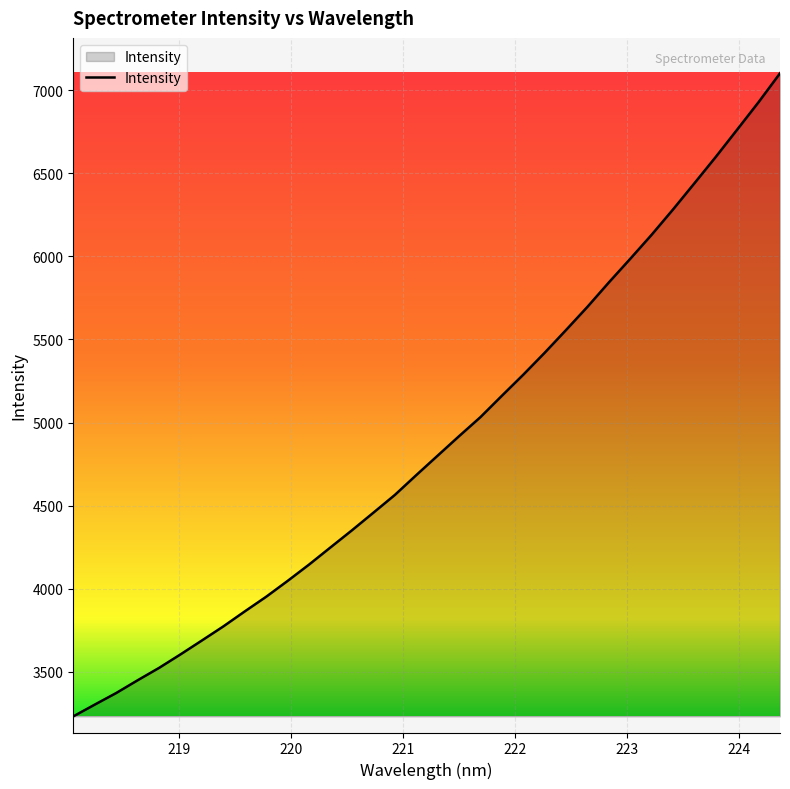

What is the smallest value displayed?

3232.2